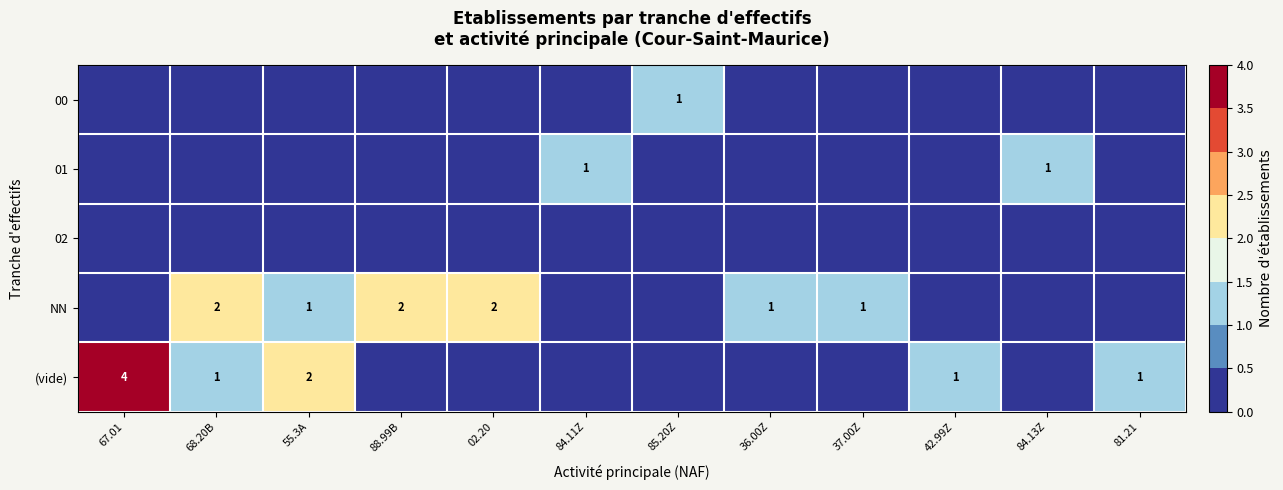

The (vide) series shows 4 at 67.01. True or false?

True